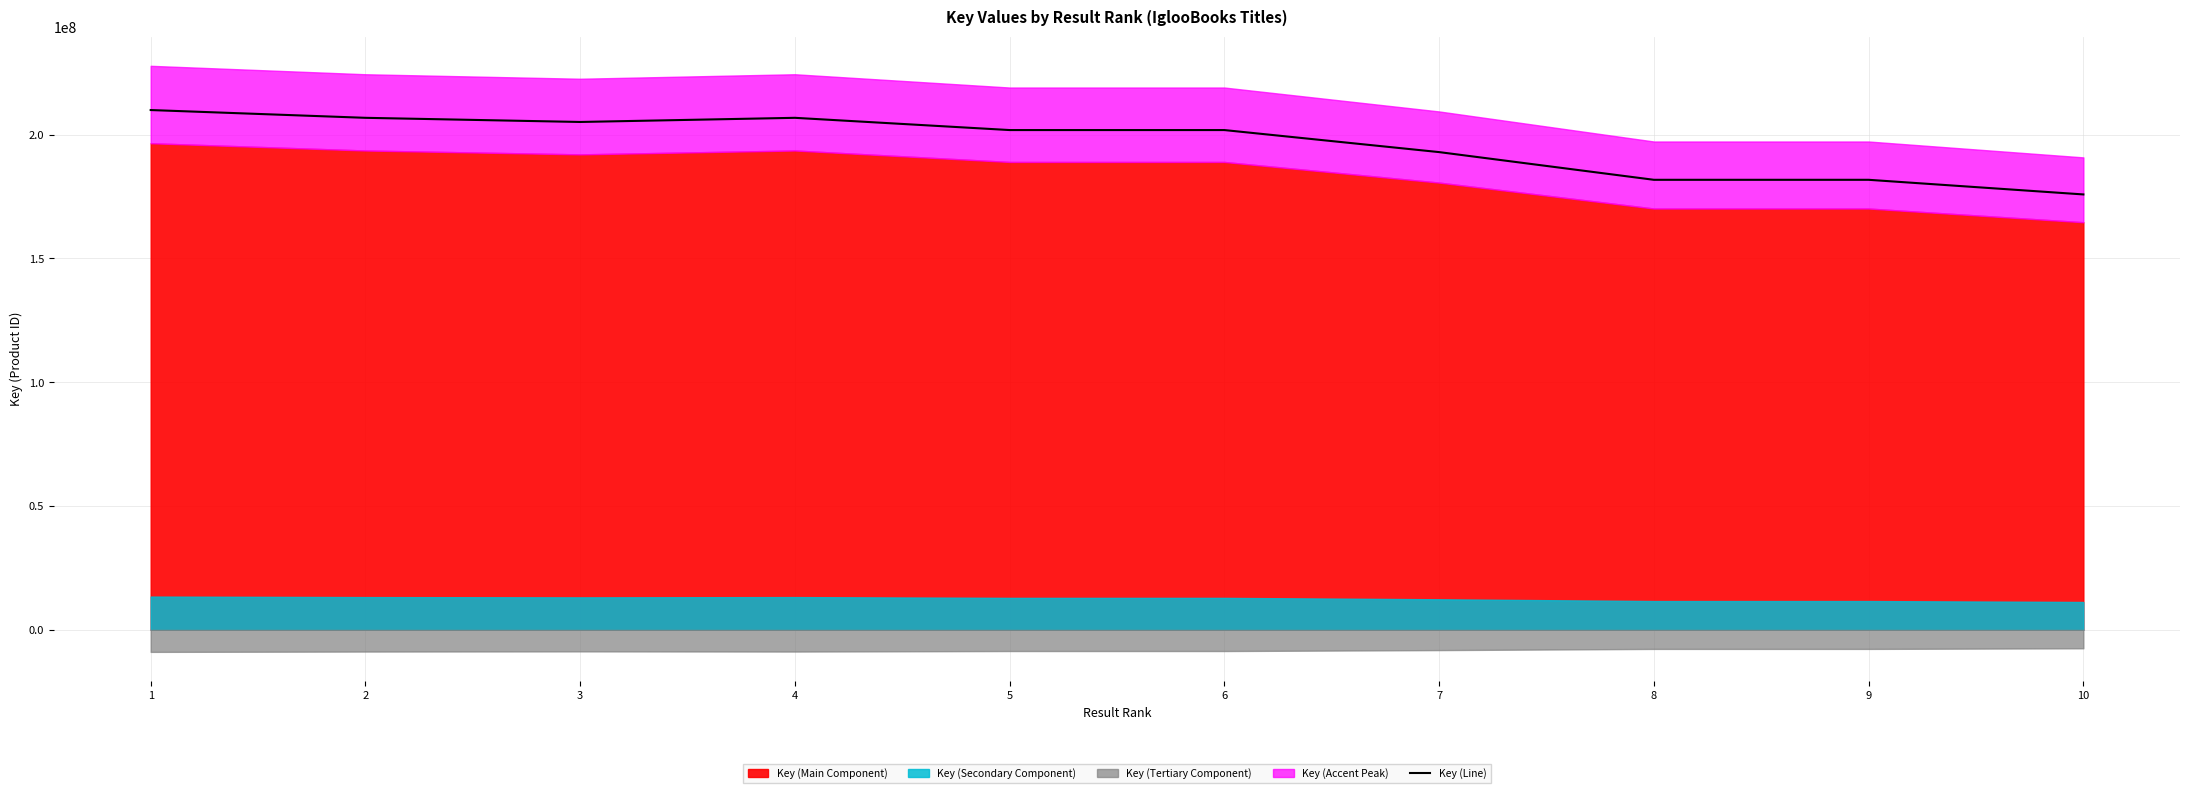

Reading left to right, what are all the values shown in this chart?

209893919.8	206754371.5	205079495.4	206754096.0	201810154.8	201810068.3	192909091.7	181723493.1	181722669.7	175811765.4